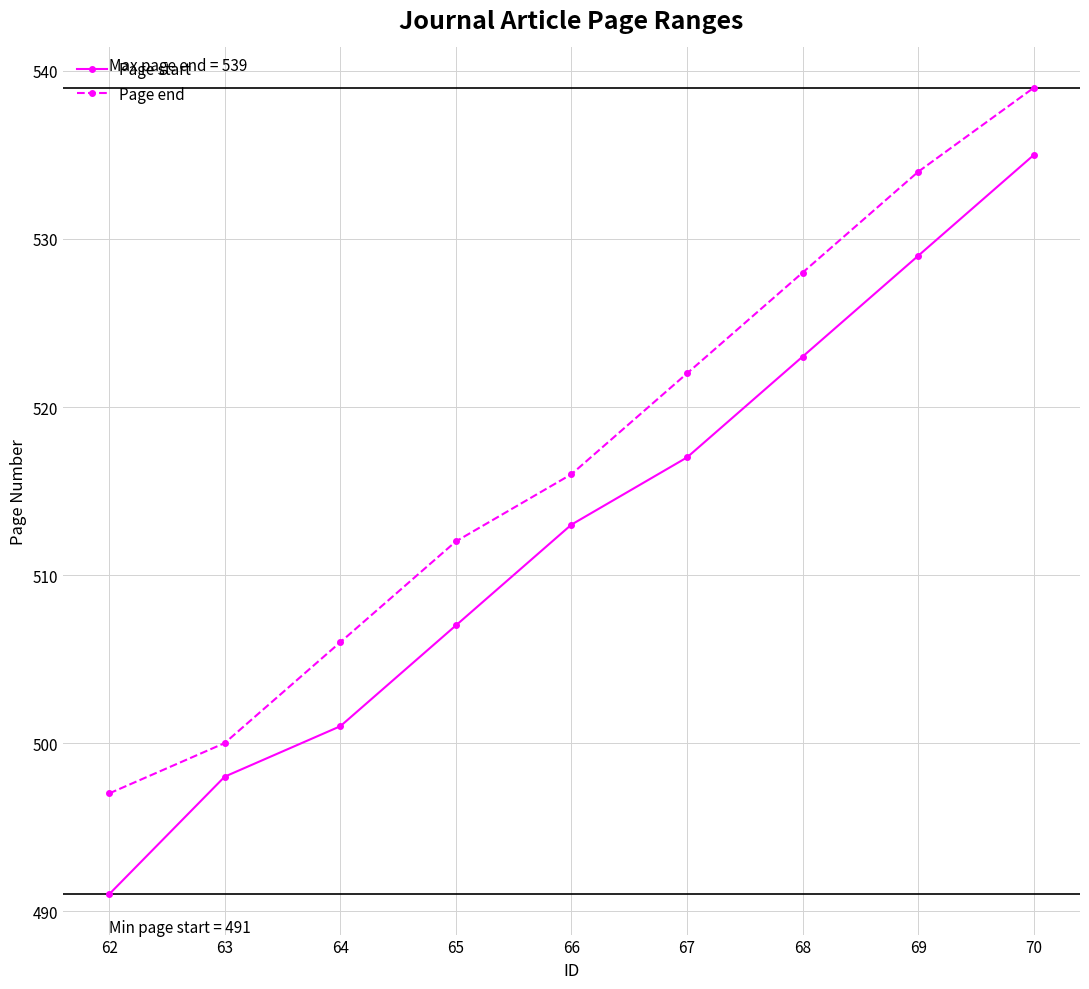

Rank the series by their maximum value, from lowest to highest.

Page start, Page end